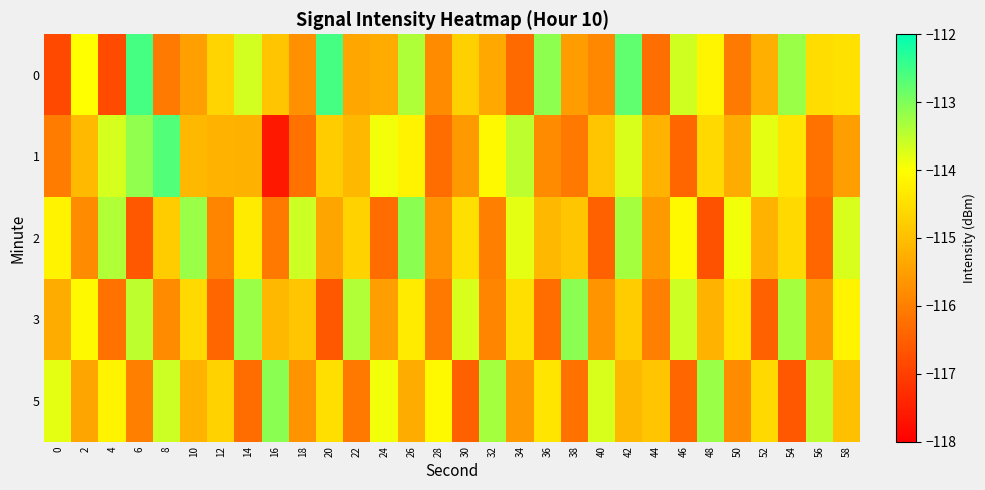

List the series in order of their peak value, lowest first.

2, 3, 5, 1, 0